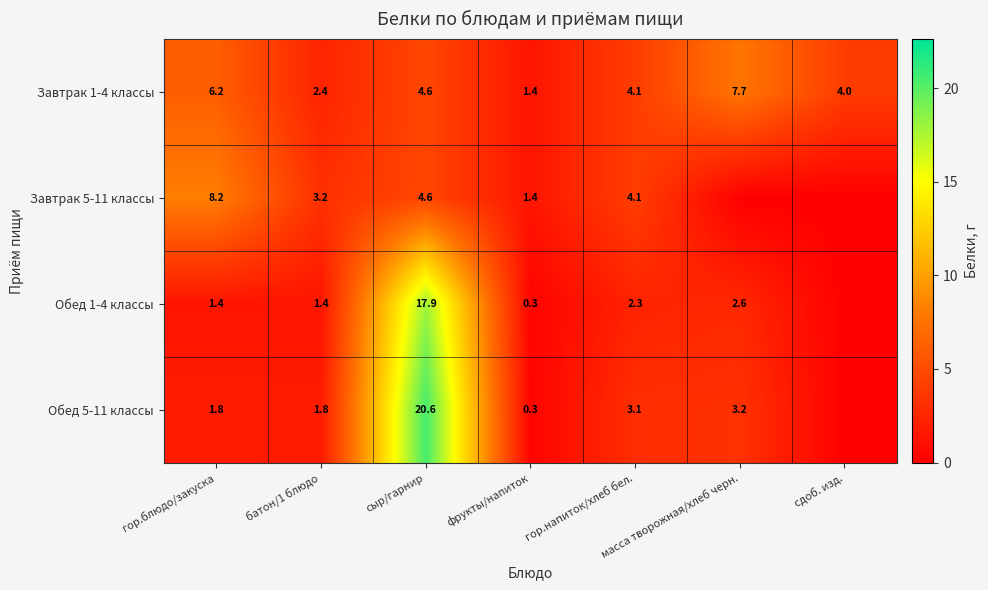

At how many categories does at least one series exceed 8?

2